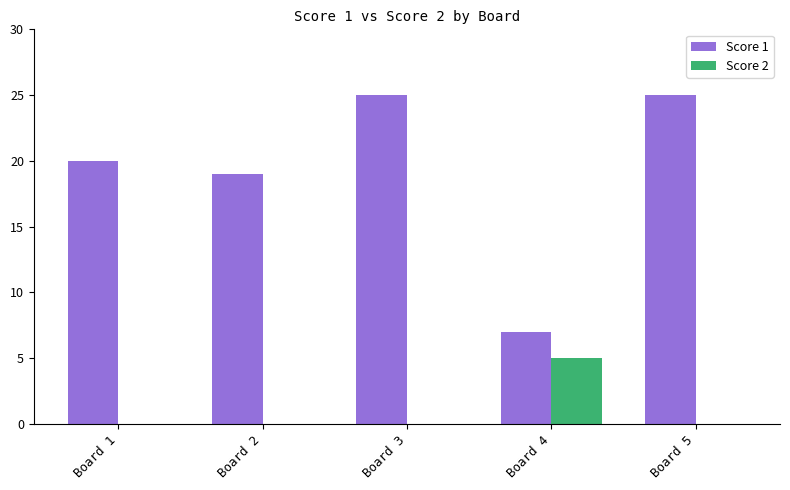

What are all the series names shown in the legend?

Score 1, Score 2